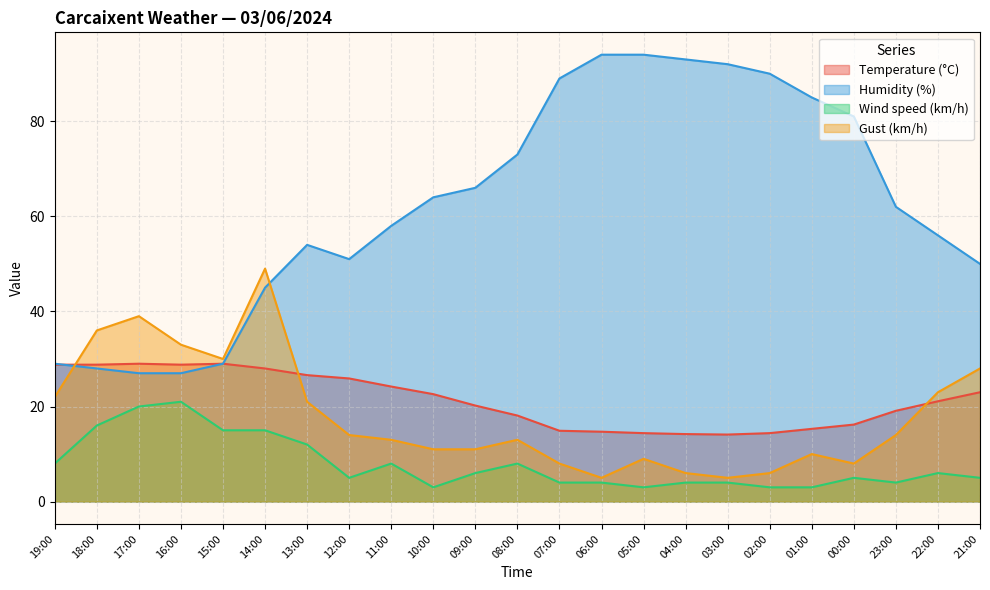

Which series has the largest total across all categories?

Humidity (%)